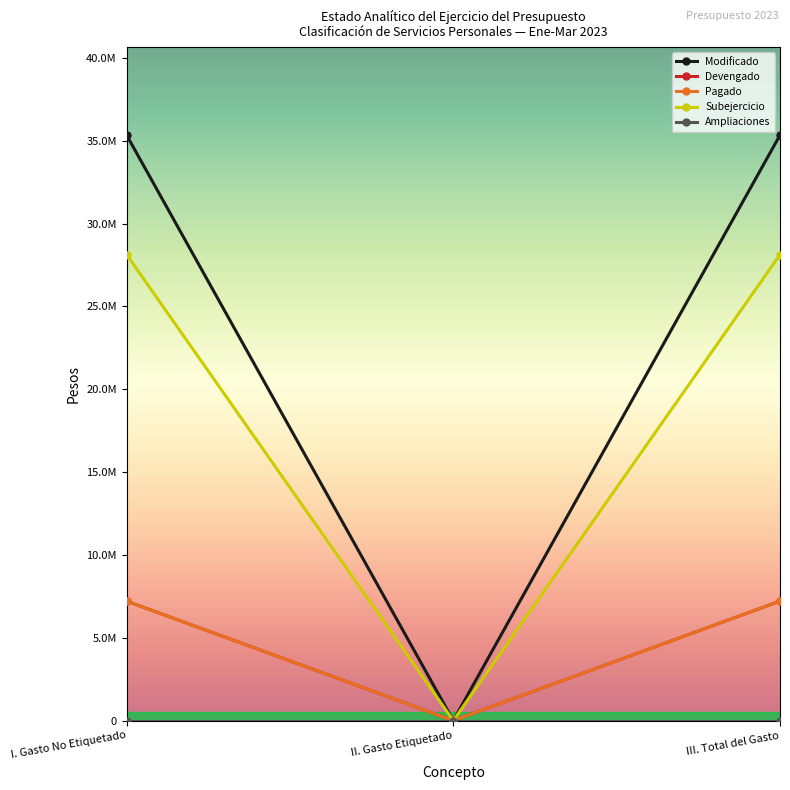

What position from the right is III. Total del Gasto?

1